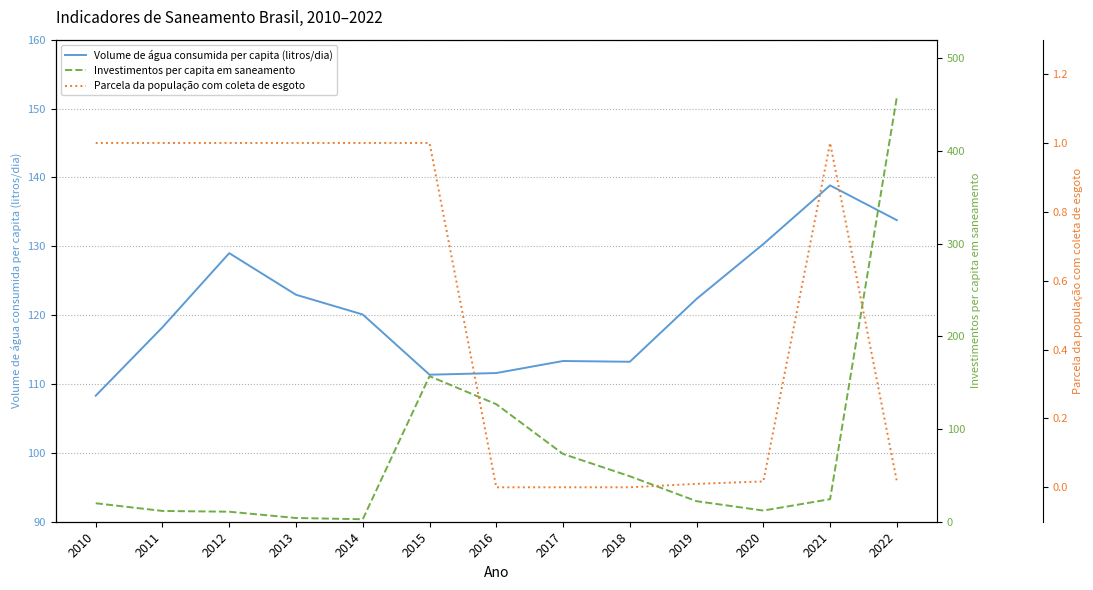

What is the difference between the second highest and minimum values in the Volume de água consumida per capita (litros/dia) series?

25.5